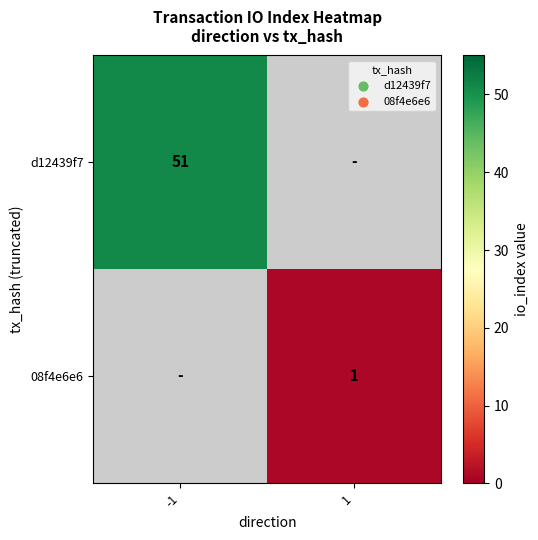

True or false: 08f4e6e6 has a value of 1 at 1.

True